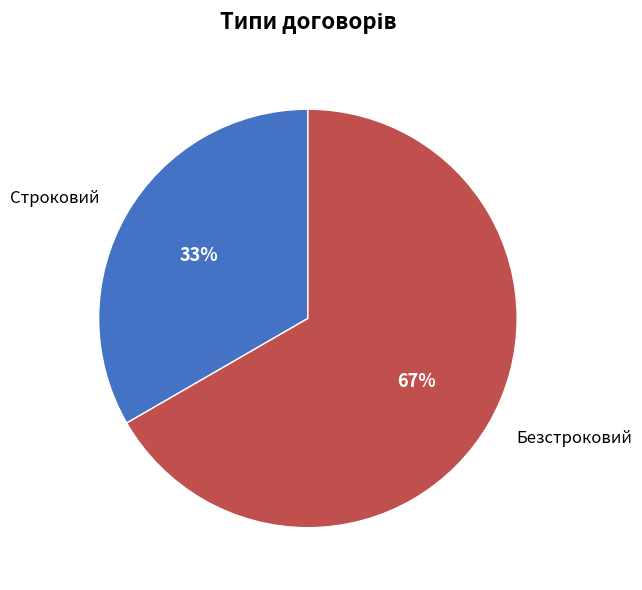

Approximately how many times larger is the value at Безстроковий compared to Строковий?

2.0